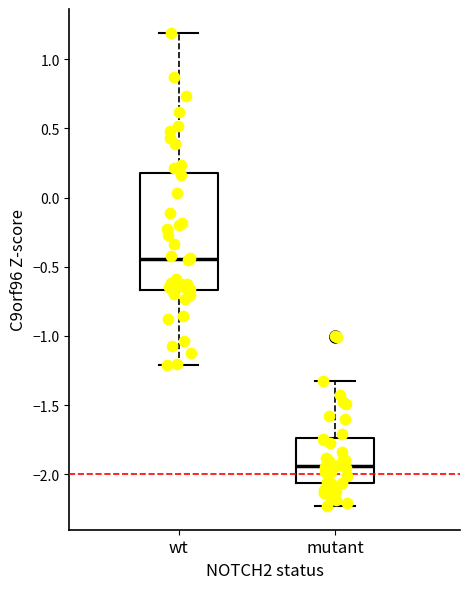

Where does the upper whisker of the box for wt end on the y-axis? The values are not printed on the chart, so give them approximately, as read against the axis.

1.20